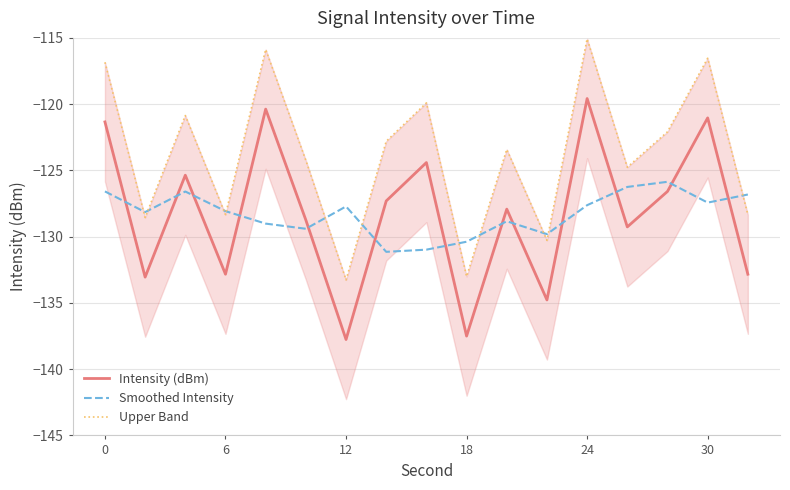

True or false: Upper Band and Intensity (dBm) intersect in this chart.

False